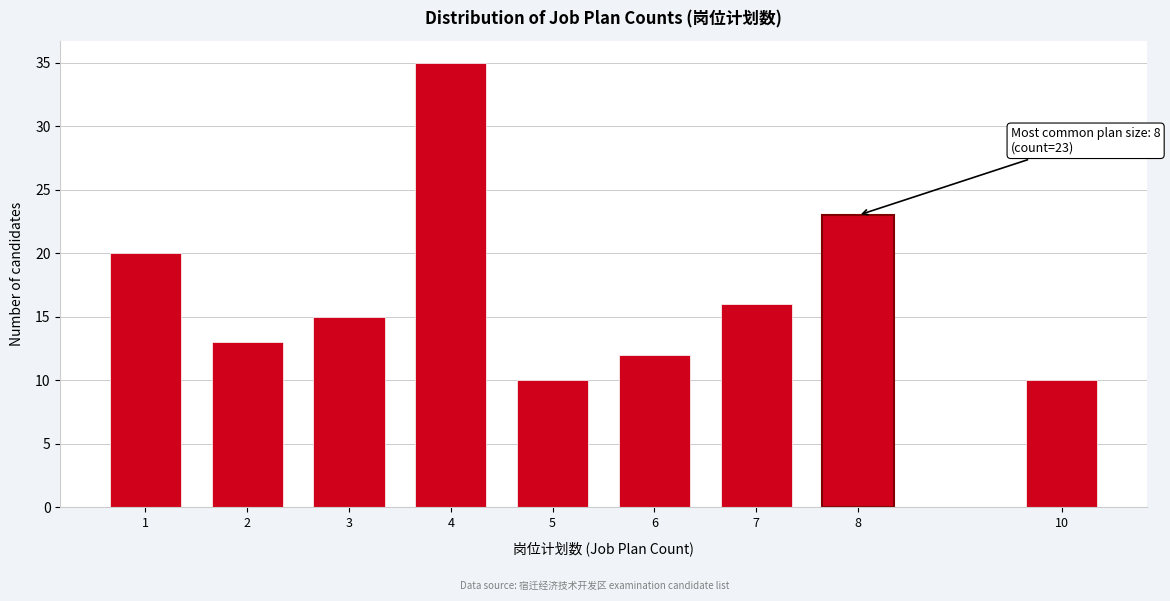

Reading right to left, extract all data points from this chart.

10	23	16	12	10	35	15	13	20